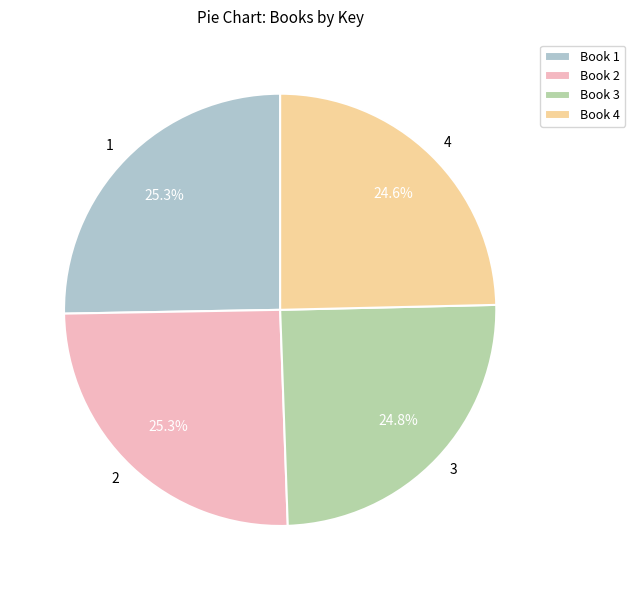

What is the ratio of the value at 4 to the value at 2?

1.0